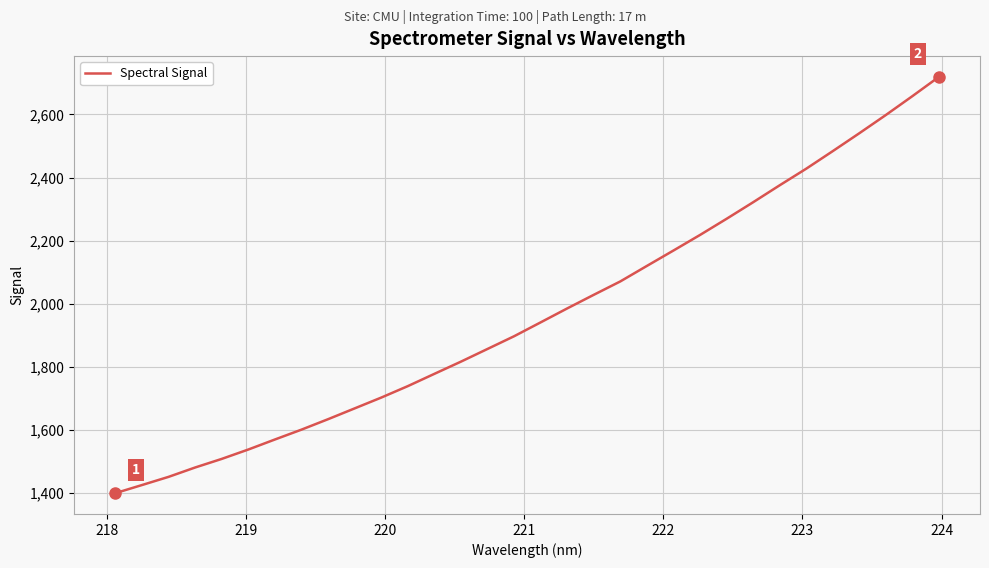

Reading left to right, what are all the values shown in this chart?

1399.4	1425.1	1451.0	1480.8	1508.0	1537.8	1569.5	1600.8	1633.9	1668.2	1702.4	1738.8	1777.7	1816.4	1856.6	1896.9	1940.9	1985.1	2028.3	2070.7	2119.9	2168.7	2218.0	2269.2	2321.7	2375.4	2428.0	2483.7	2540.4	2598.2	2658.0	2719.1